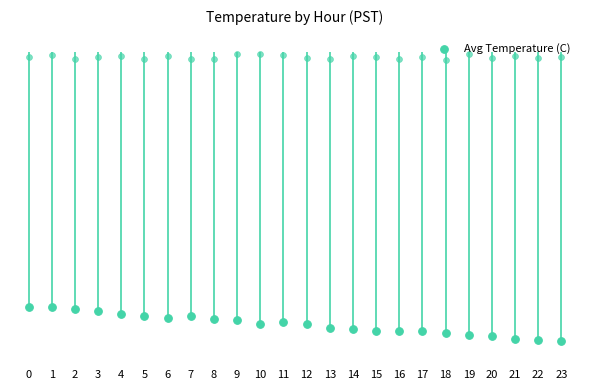

What is the change in value from 8 to 16?

-0.1